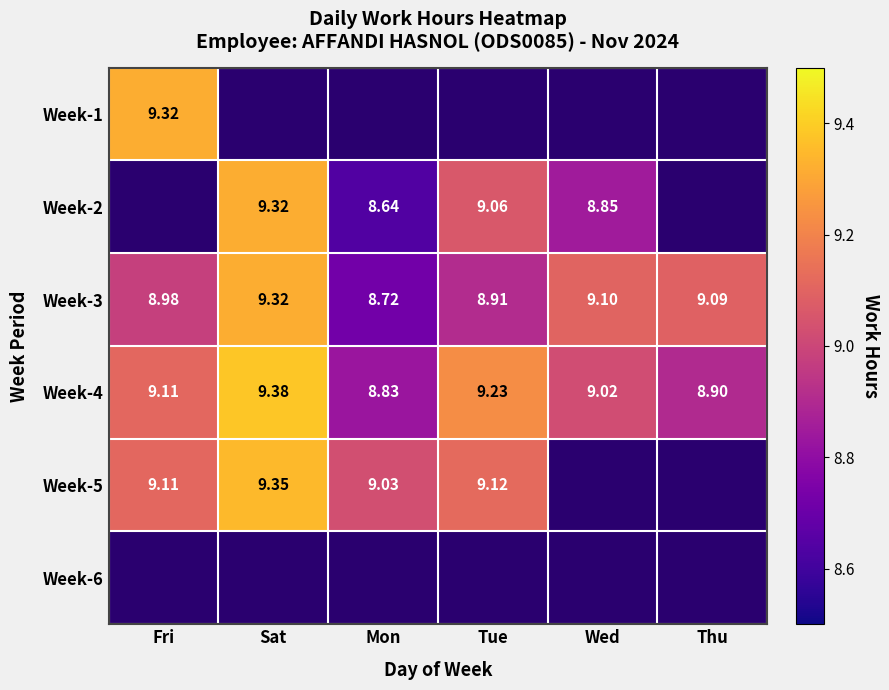

Where is Week-3 nearest to the value 9?

Fri